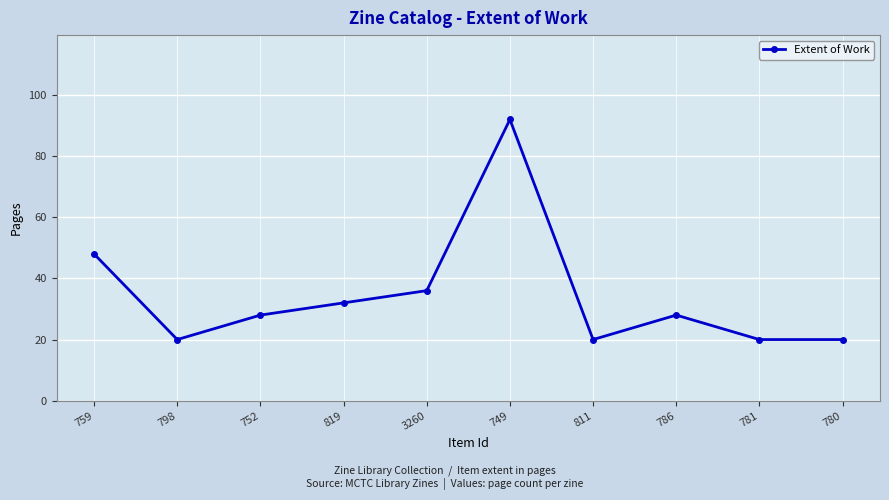

What value does the data have at 786, to the nearest 10?

30